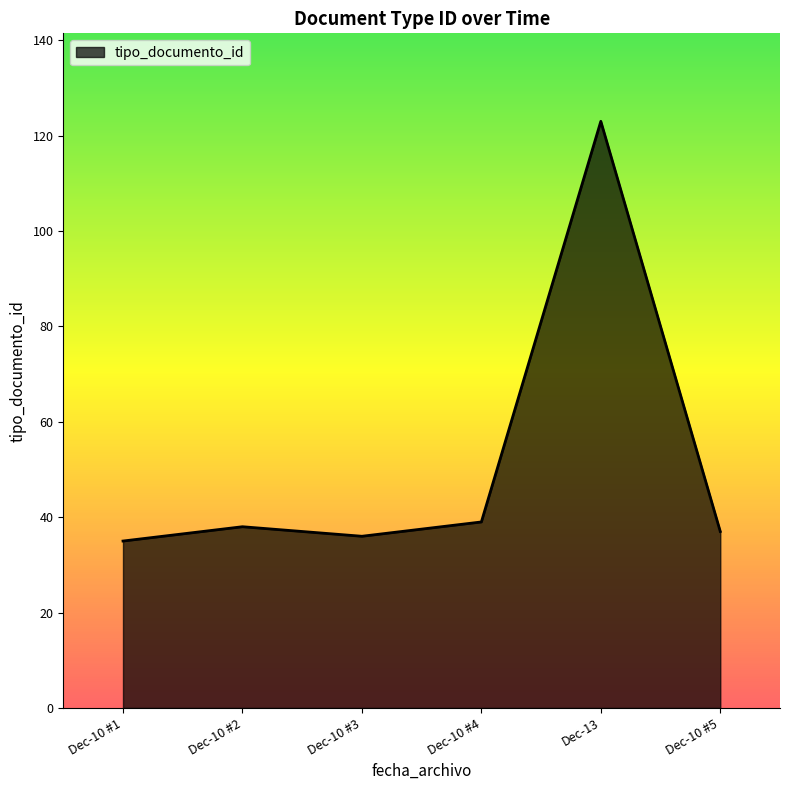

Which has a higher value, Dec-10 #4 or Dec-10 #1?

Dec-10 #4